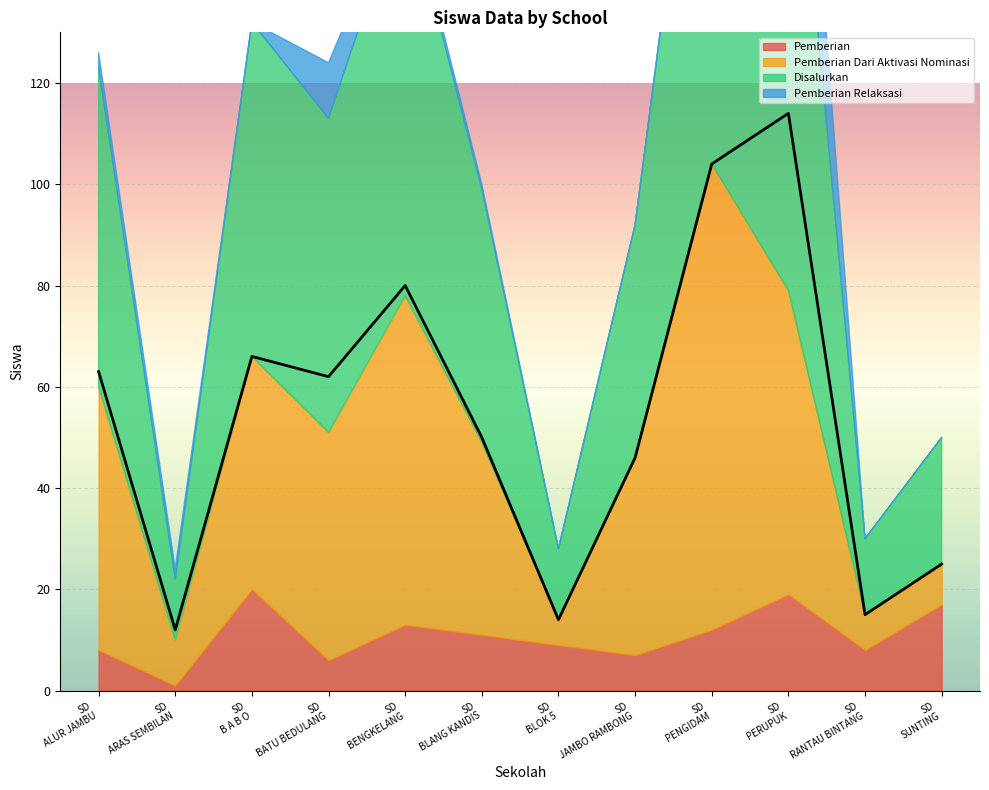

At how many categories does at least one series exceed 4?

12